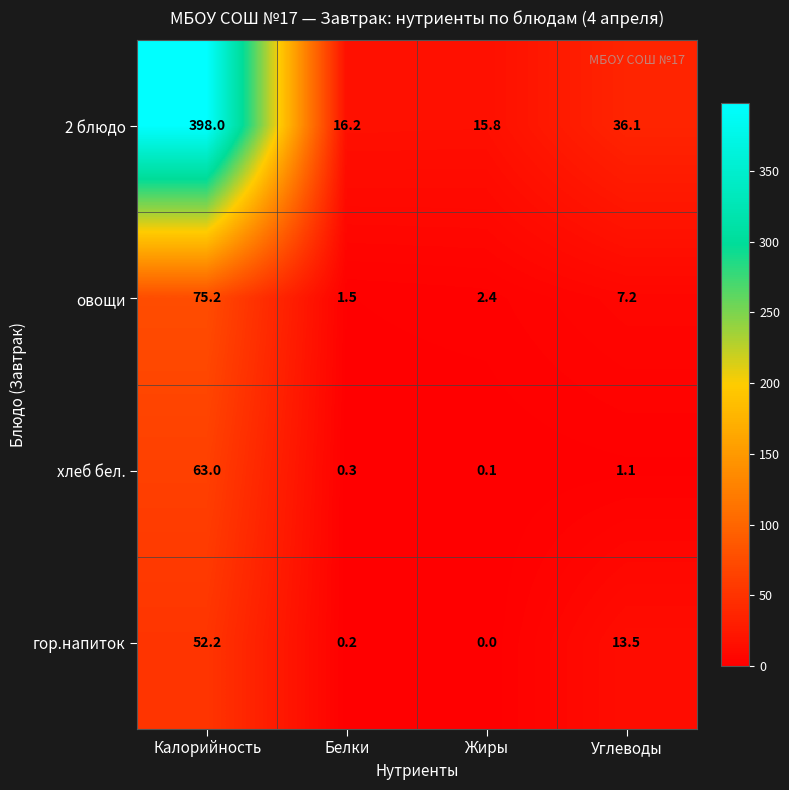

Which series has the widest spread of values?

2 блюдо